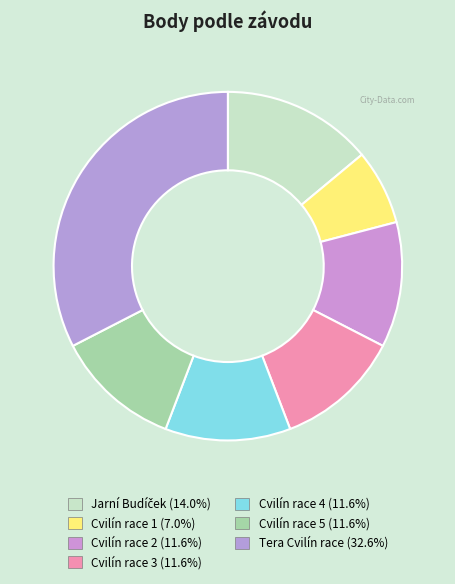

How many slices are in this pie chart?

7